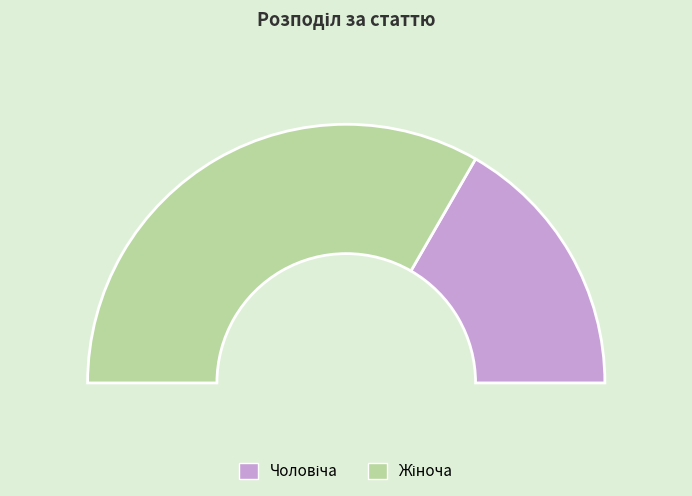

The Чоловіча slice represents 46% of the pie. True or false?

False